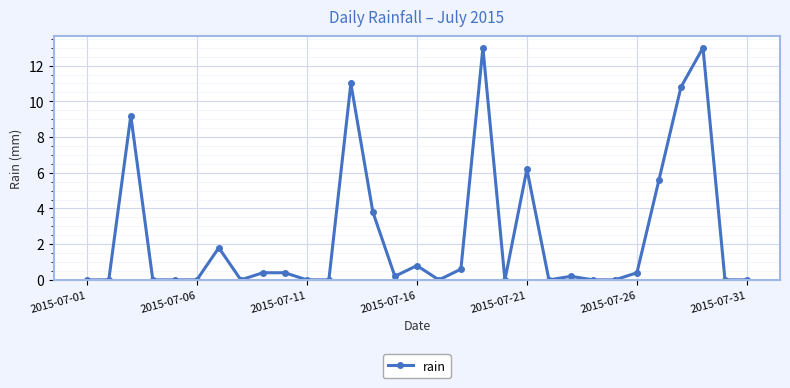

What is the greatest value displayed?

13.0